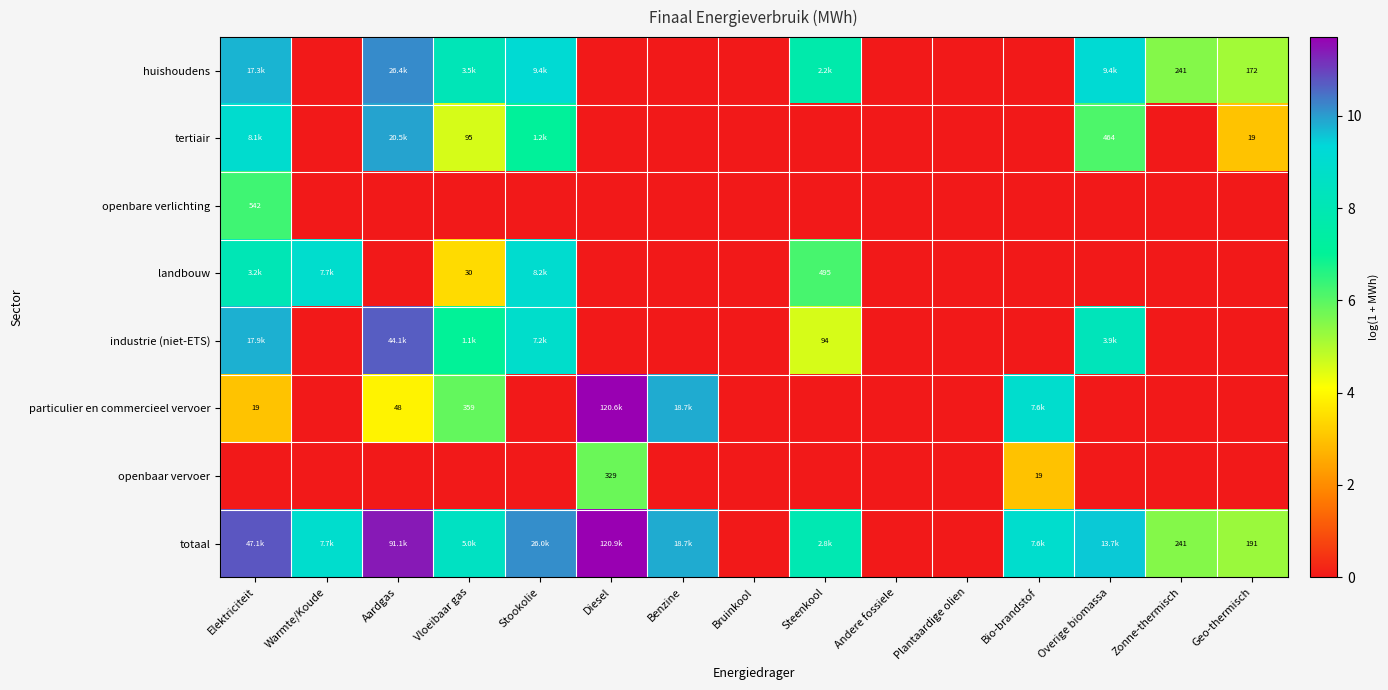

Is the value of particulier en commercieel vervoer at Aardgas greater than the value of totaal at Andere fossiele?

Yes